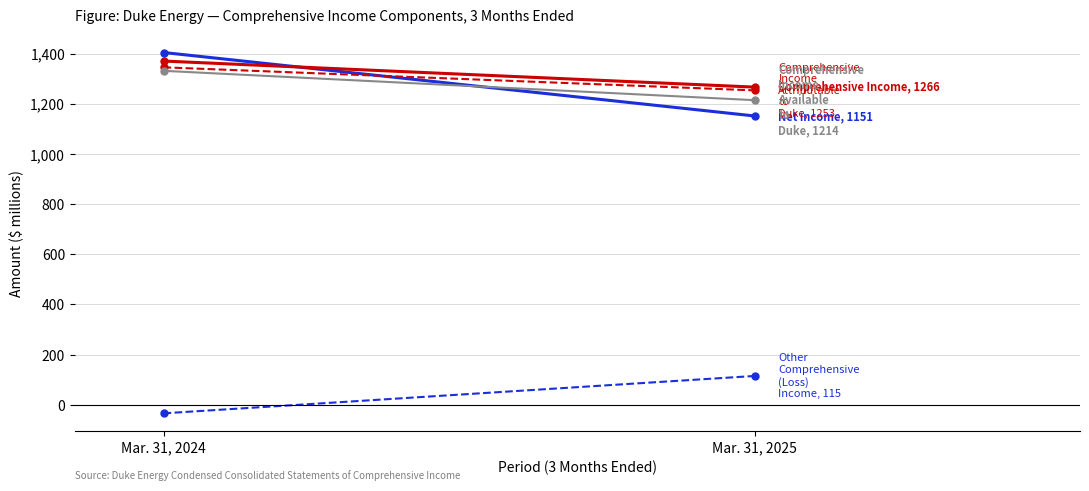

At which category does the chart reach its peak across all series?

Mar. 31, 2024